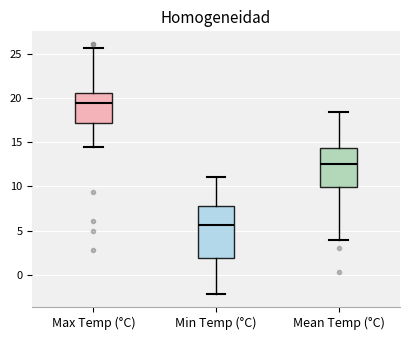

Which box is the tallest, from its lower edge to its upper edge?

Min Temp (°C)